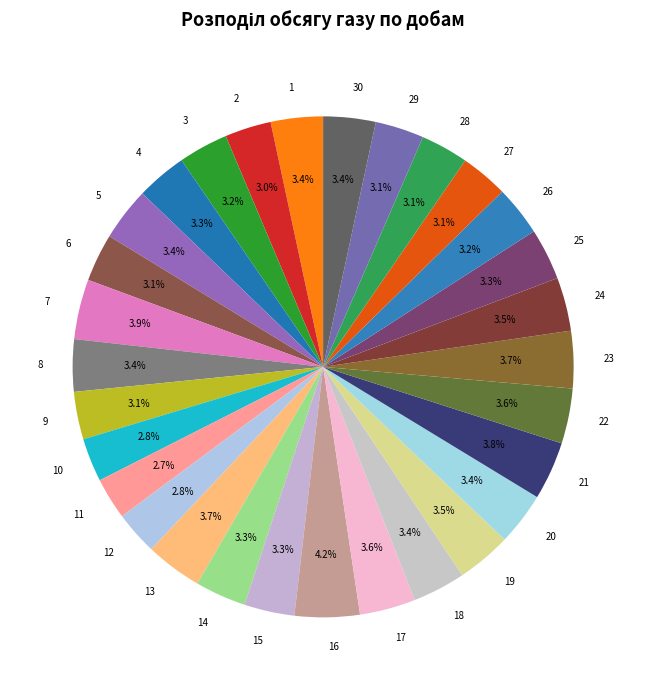

Is 30 the majority of the pie?

No